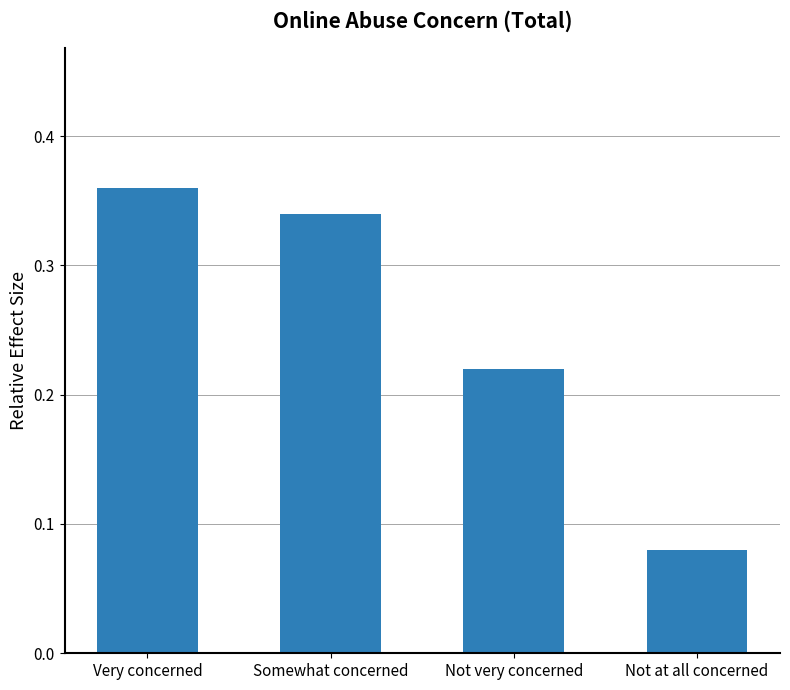

Does the chart contain stacked bars?

No